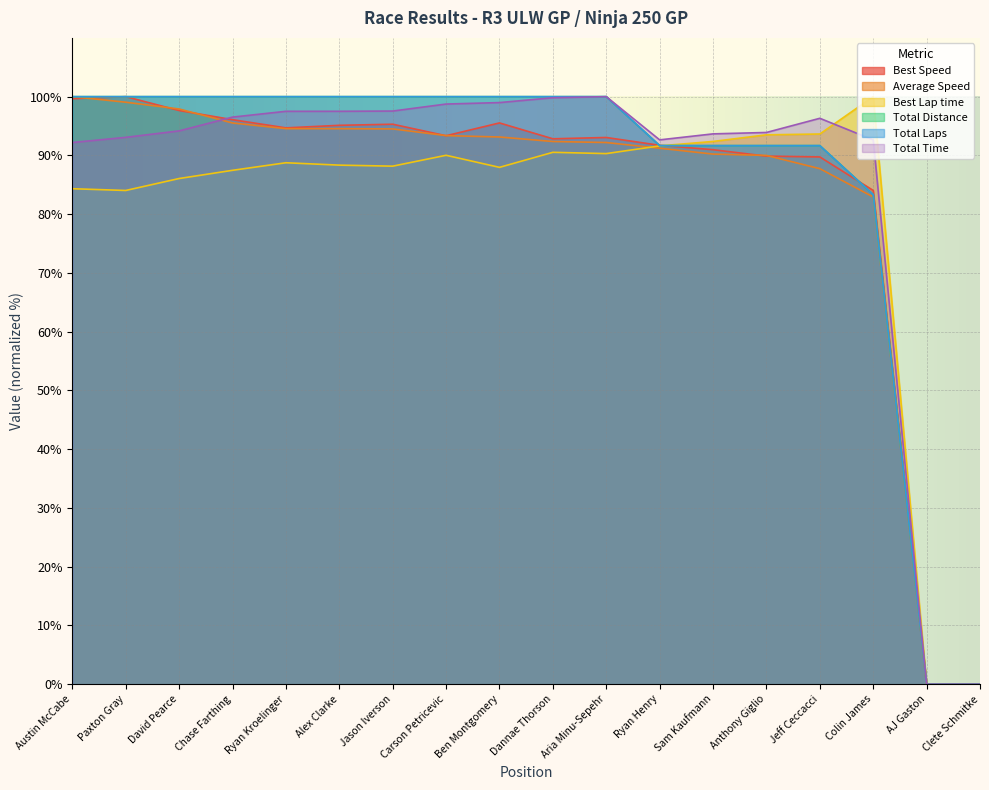

True or false: Total Laps and Total Time intersect in this chart.

False